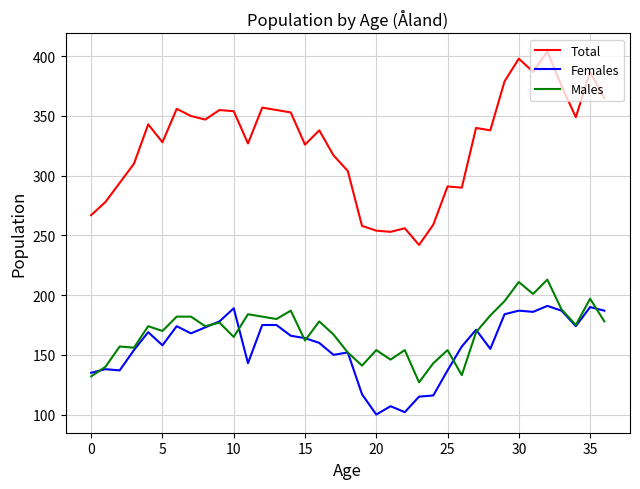

What is the minimum value shown in the chart?

100